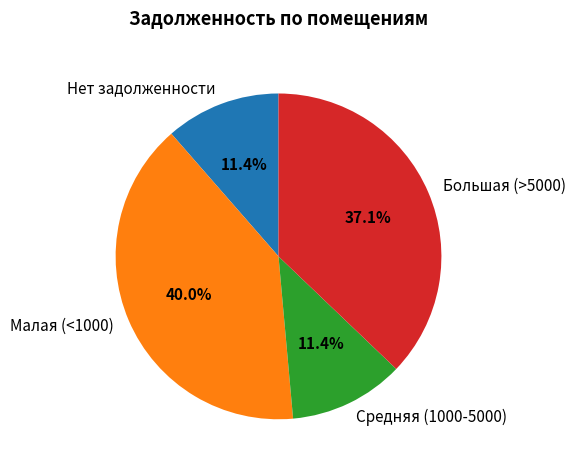

Is there any slice that represents more than half of the pie?

No